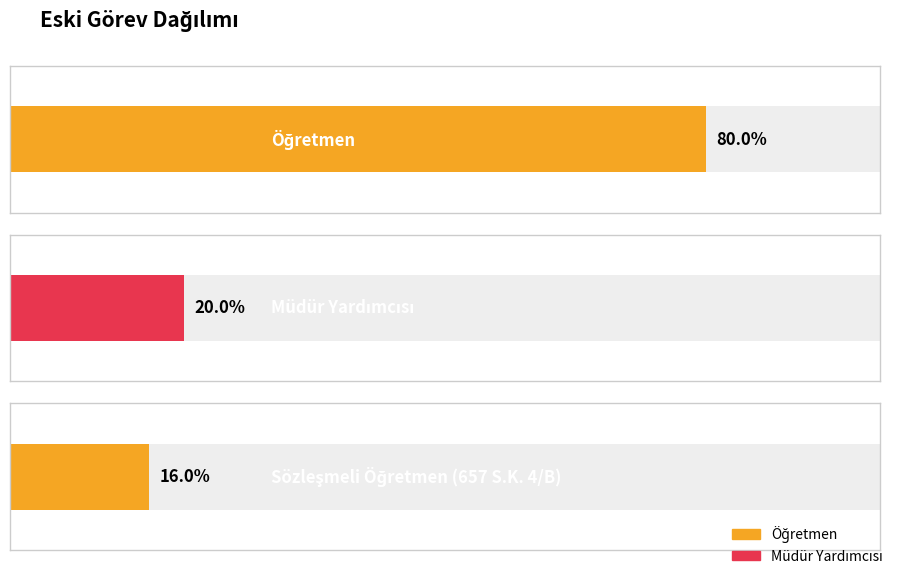

Which series has the largest range (max minus min)?

Öğretmen